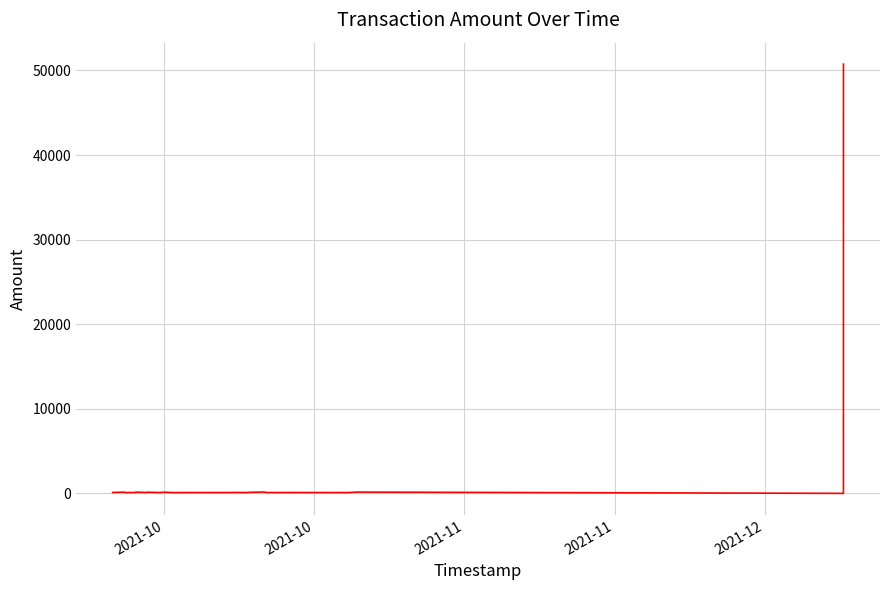

What is the difference between the maximum and minimum values?

50749.9